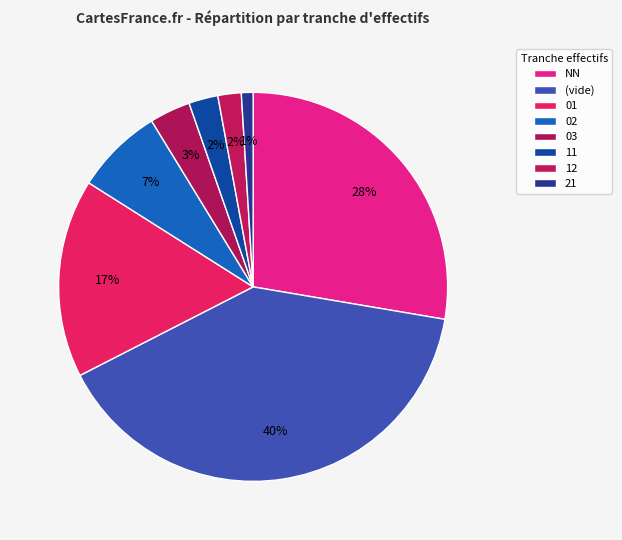

How many segments does this pie chart have?

8